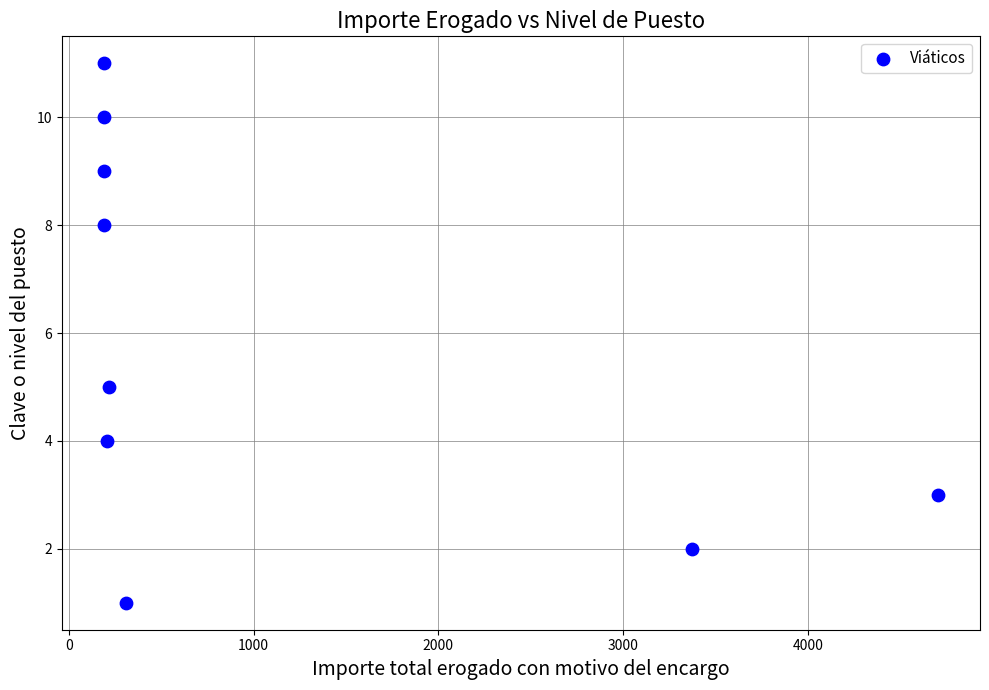

What is the average Y value?

6